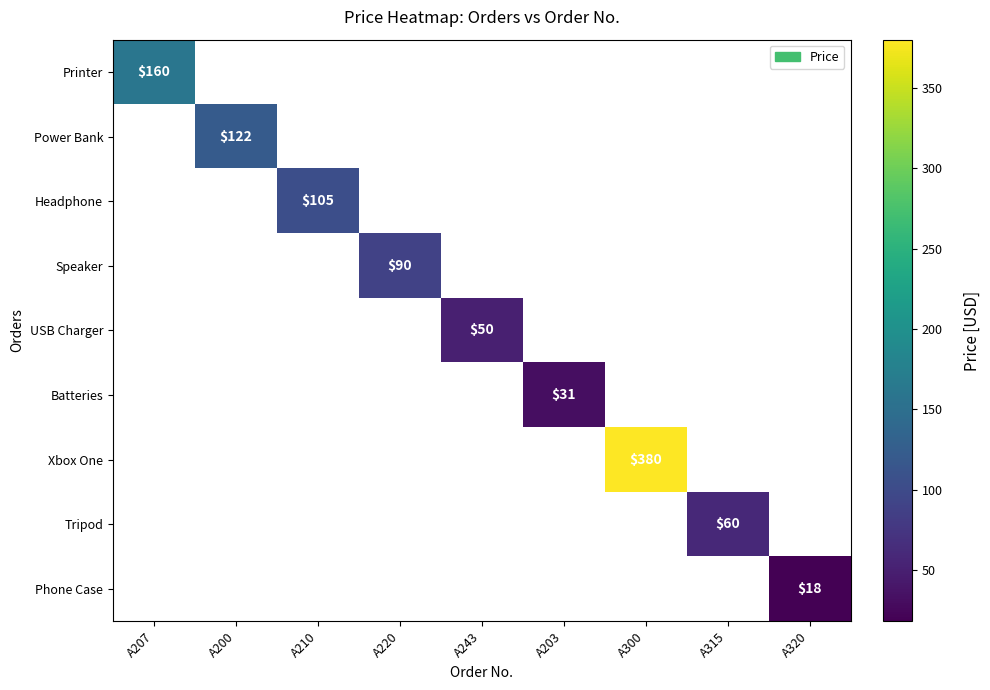

What is the greatest value displayed?

380.0